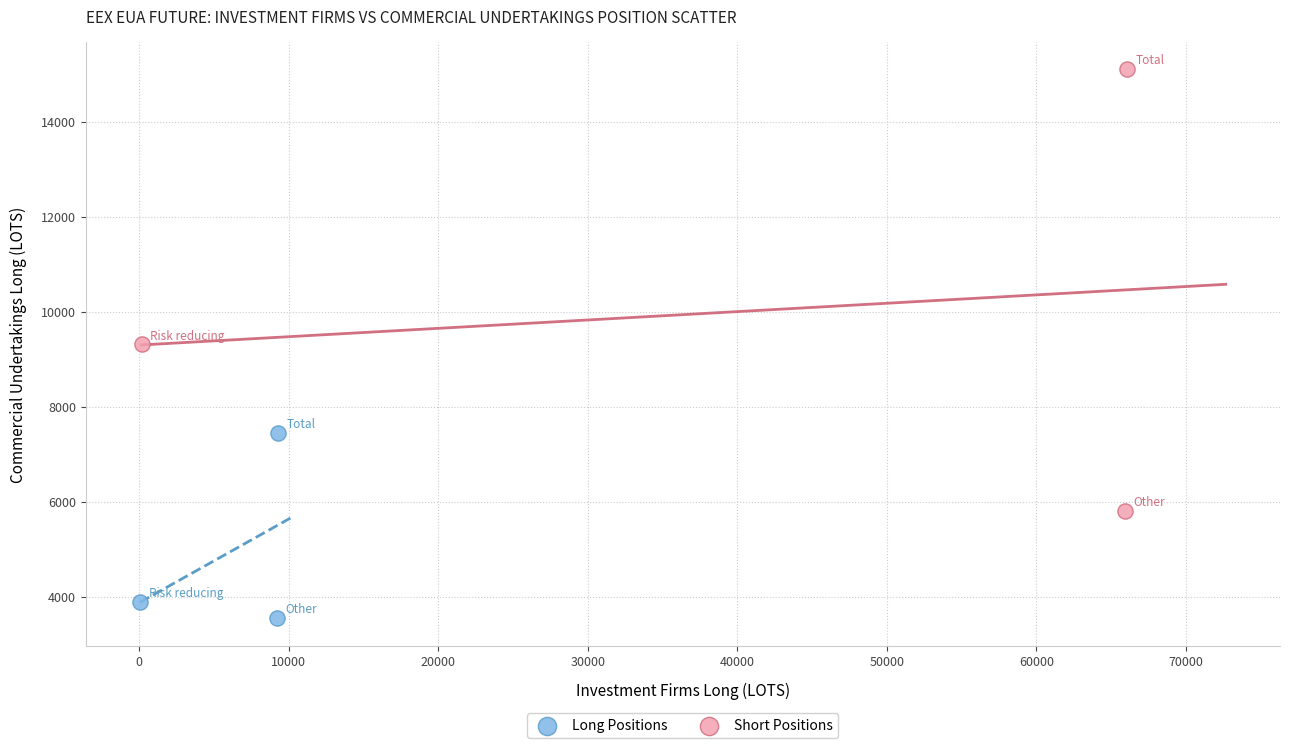

What are all the series names shown in the legend?

Long Positions, Short Positions